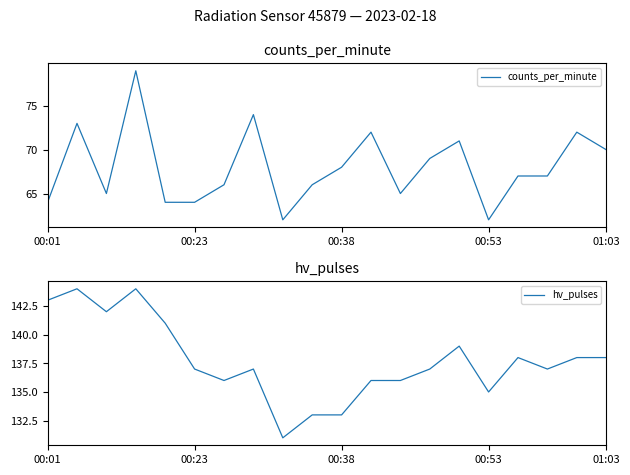

Read the hv_pulses value at 13, to the nearest 5.

135